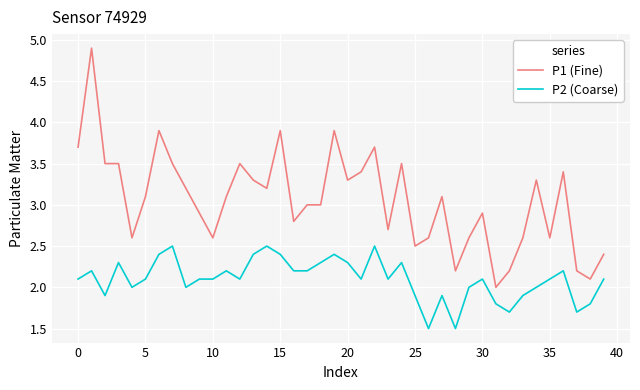

Which series has the largest total across all categories?

P1 (Fine)